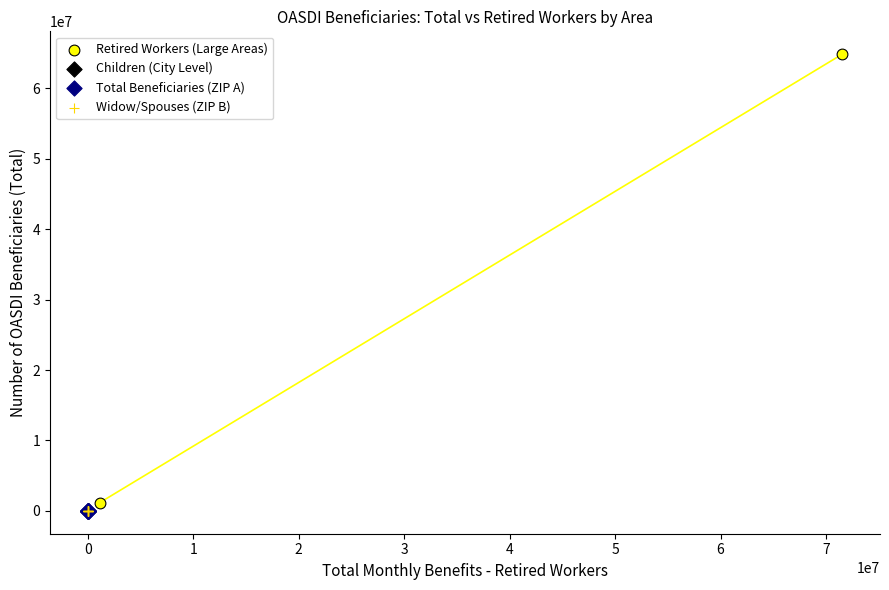

What are all the series names shown in the legend?

Retired Workers (Large Areas), Children (City Level), Total Beneficiaries (ZIP A), Widow/Spouses (ZIP B)